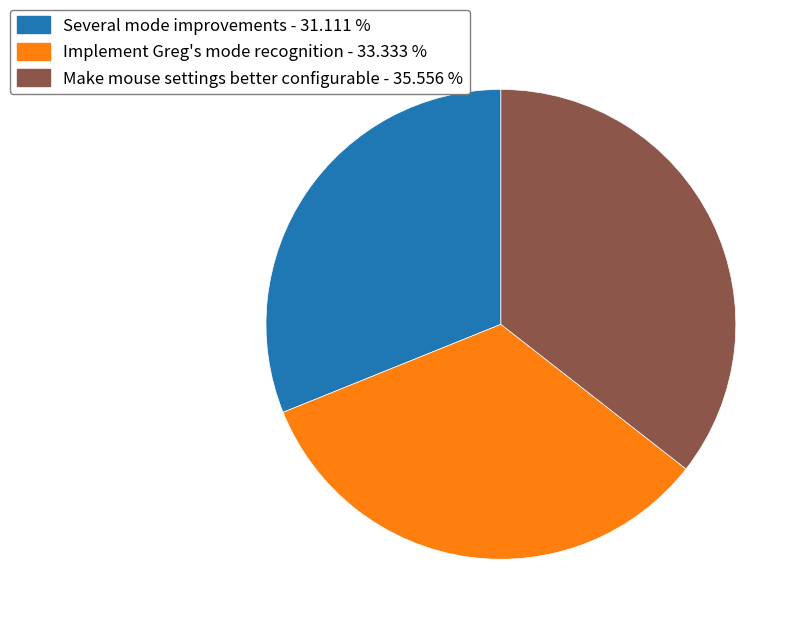

How many slices are in this pie chart?

3